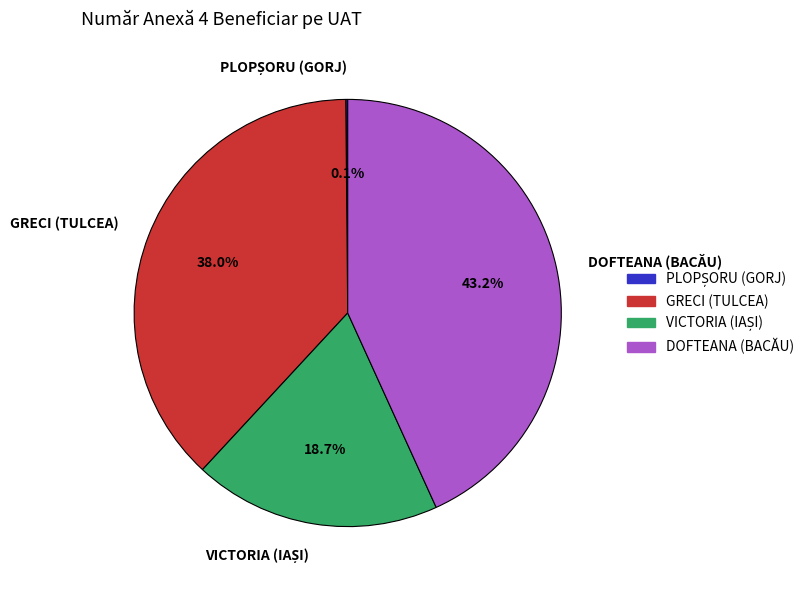

What is the largest slice in the pie chart?

DOFTEANA (BACĂU)